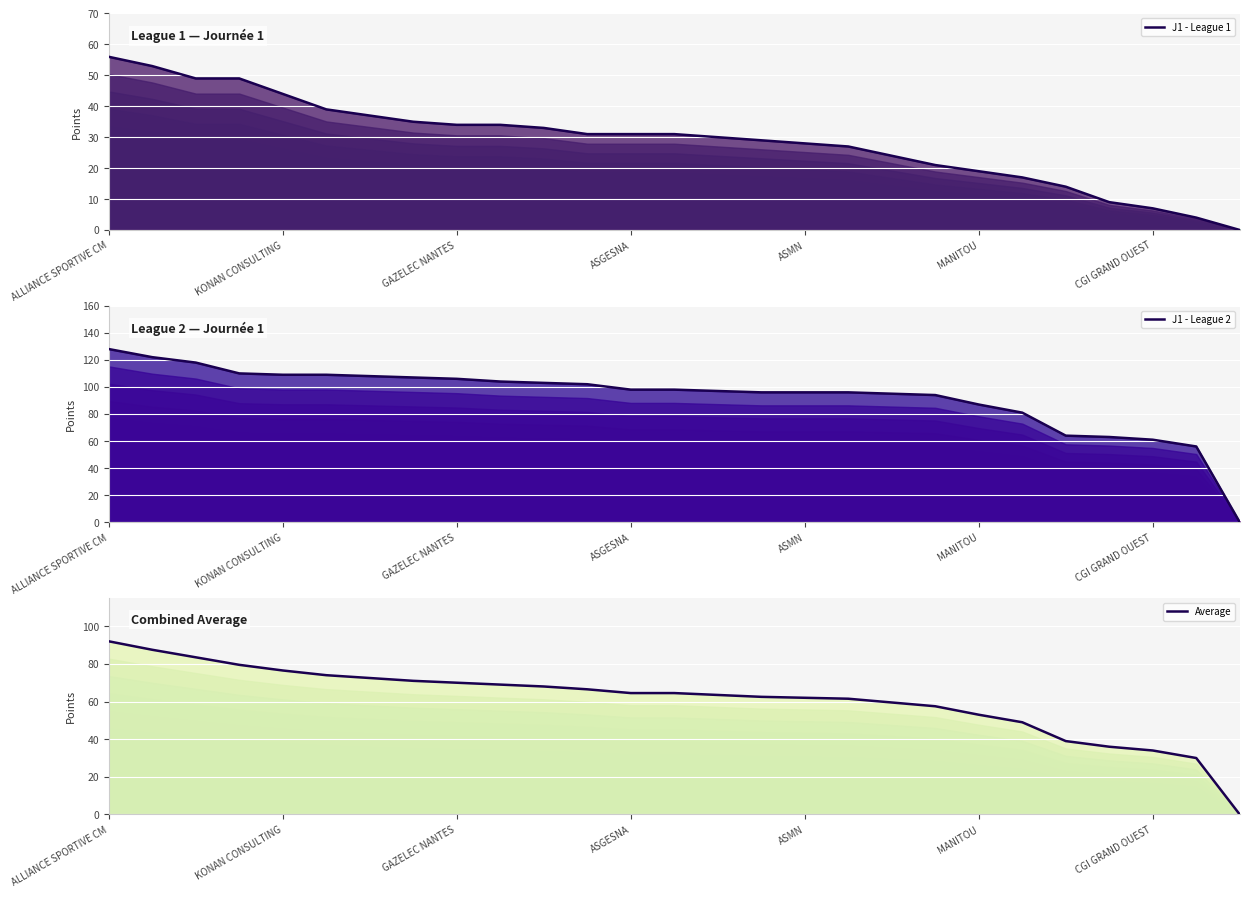

List the series in order of their overall mean, highest first.

J1 - League 2, Average, J1 - League 1